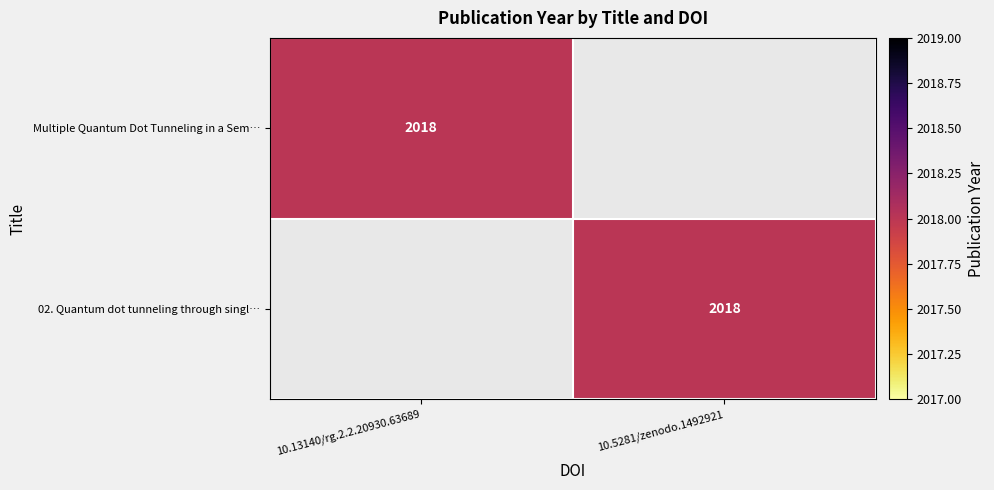

How many categories are shown in the chart?

2